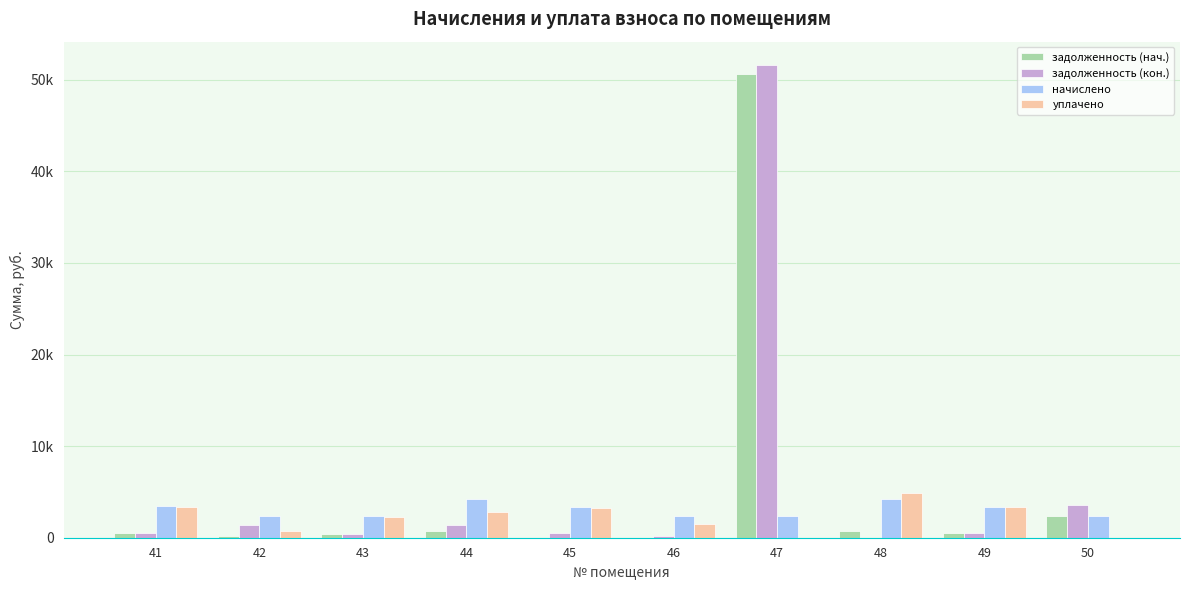

What is the spread (max minus min) of values at 47?

51572.1